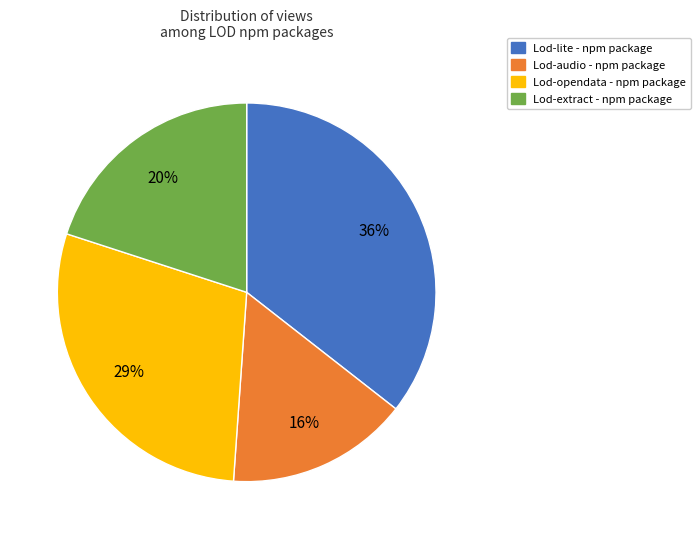

Is Lod-opendata - npm package the majority of the pie?

No